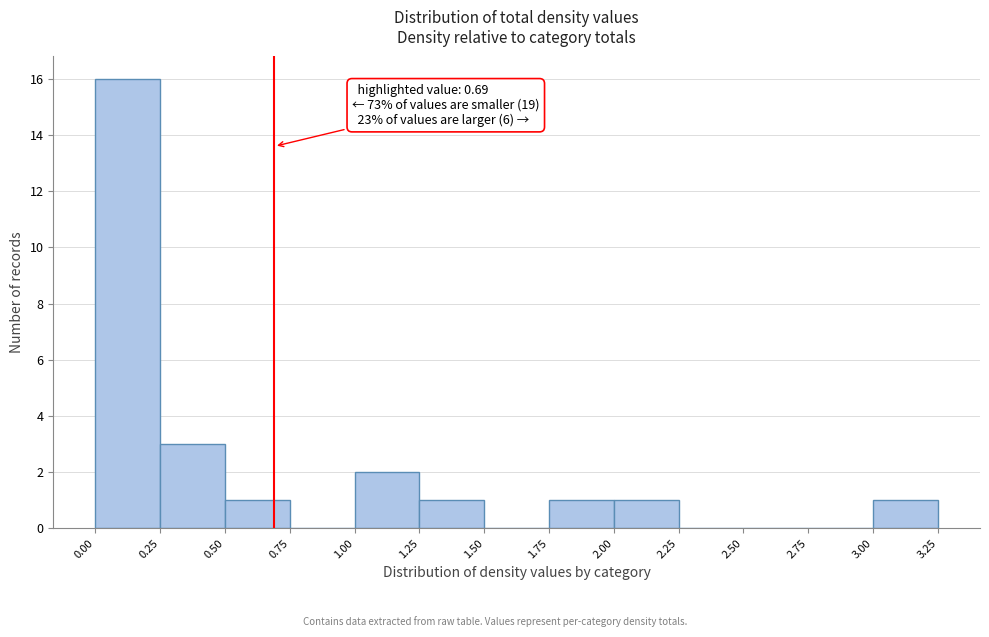

Over which range of the x-axis is the bar tallest?

0.00 to 0.25